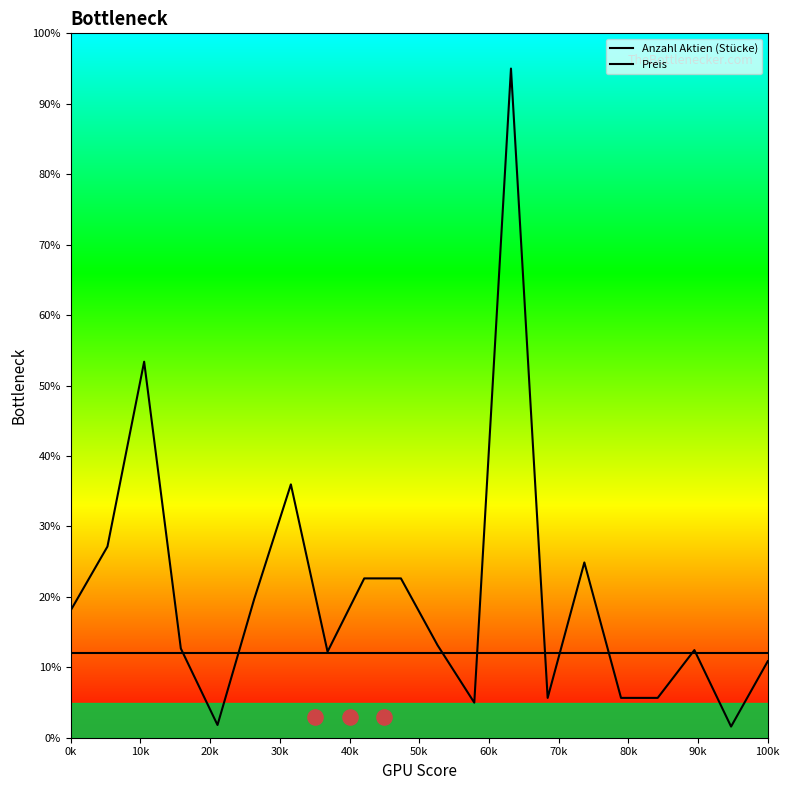

Which series has the largest total across all categories?

Anzahl Aktien (Stücke)